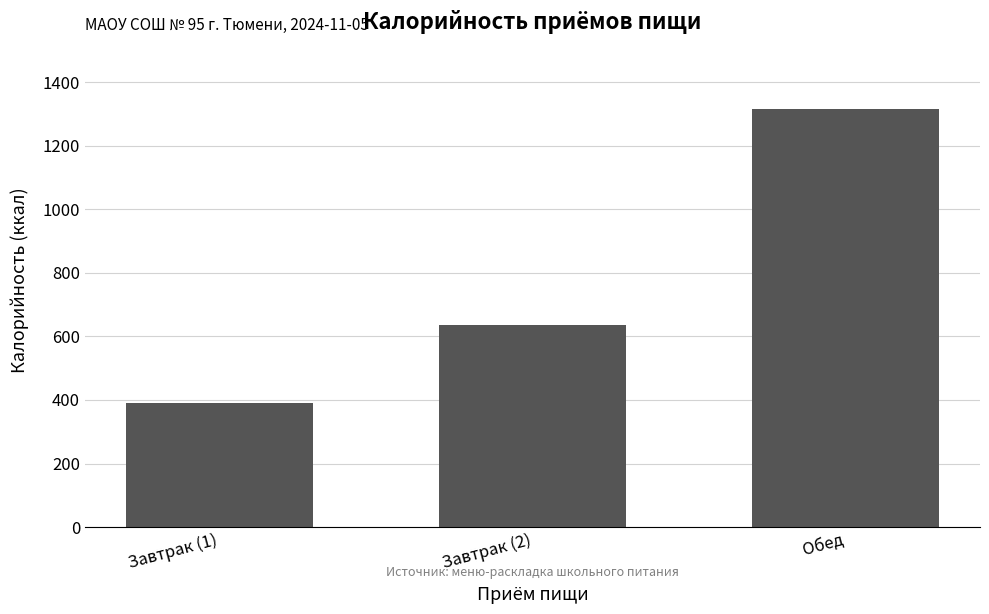

What is the difference between the maximum and minimum values?

924.0